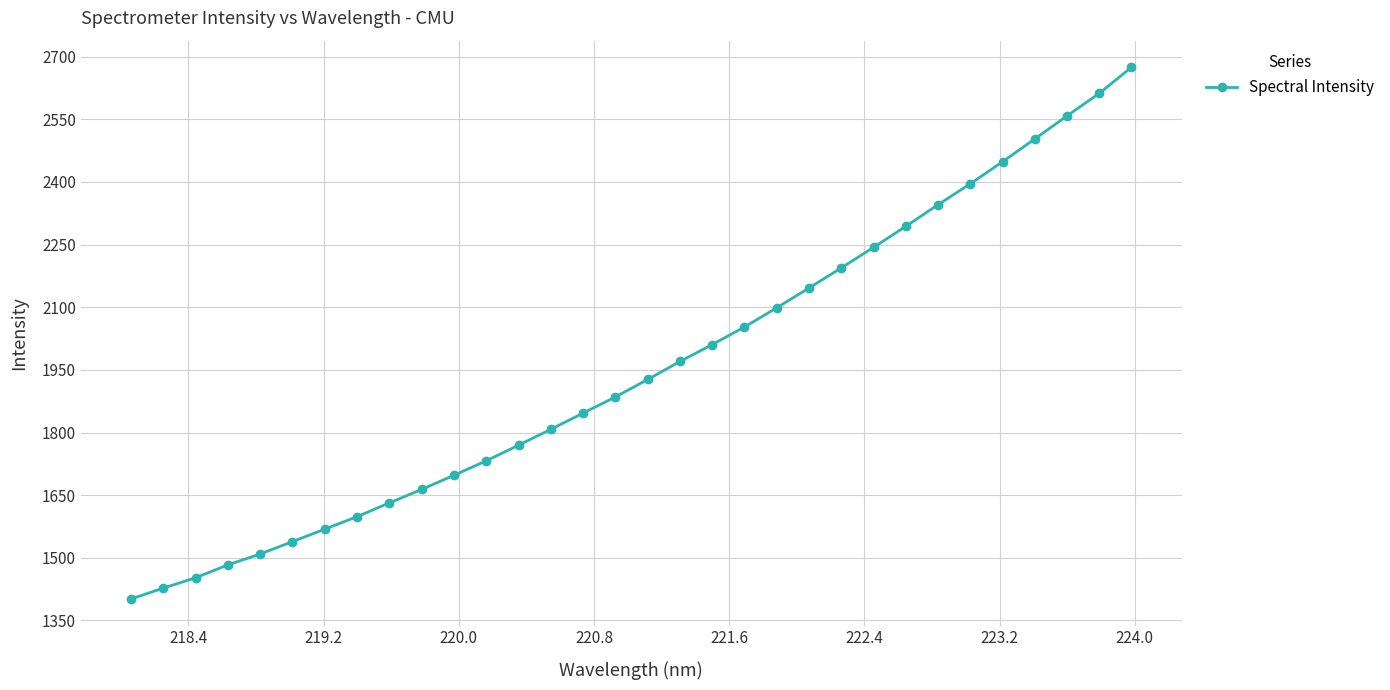

What is the value of the 7th point from the left?

1568.6